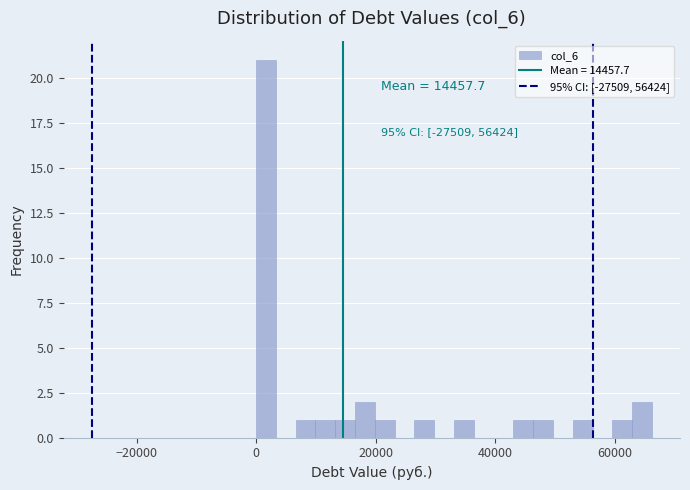

Read against the x-axis, roughly where is the centre of the tallest bar?

2000